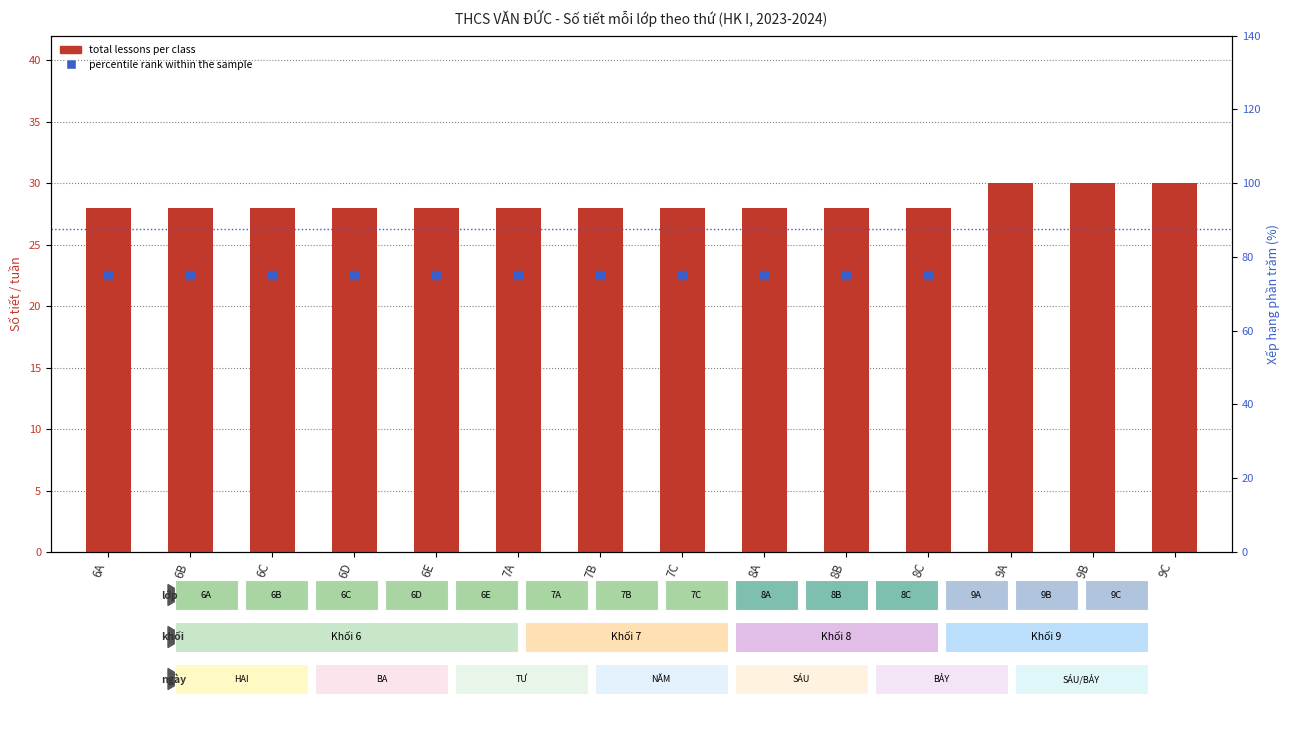

Which series contains the highest Y value?

percentile rank within the sample